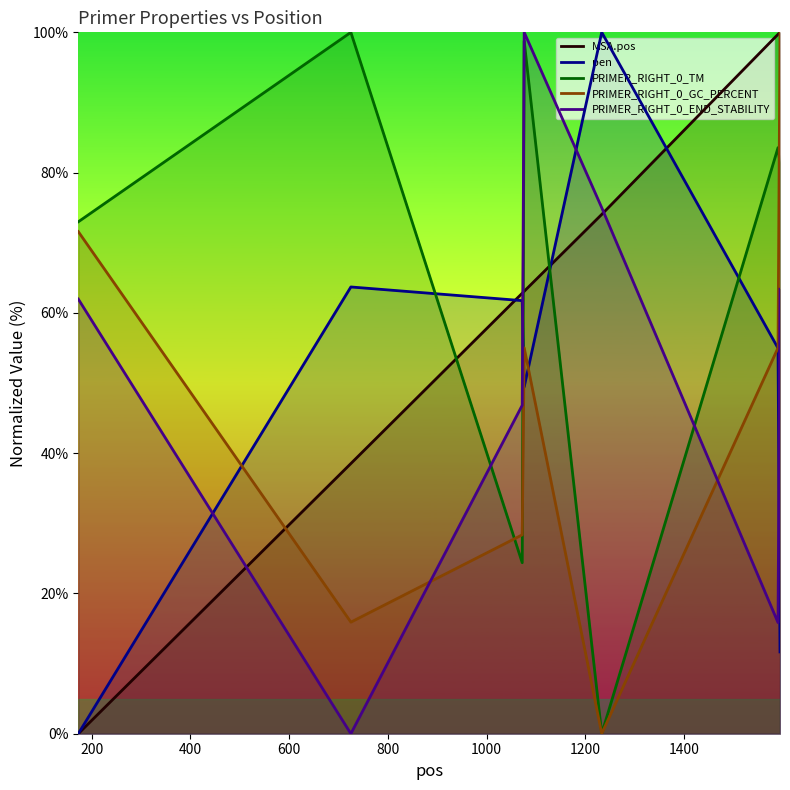

What is the value of the PRIMER_RIGHT_0_END_STABILITY point at the 5th from the left?

75.0